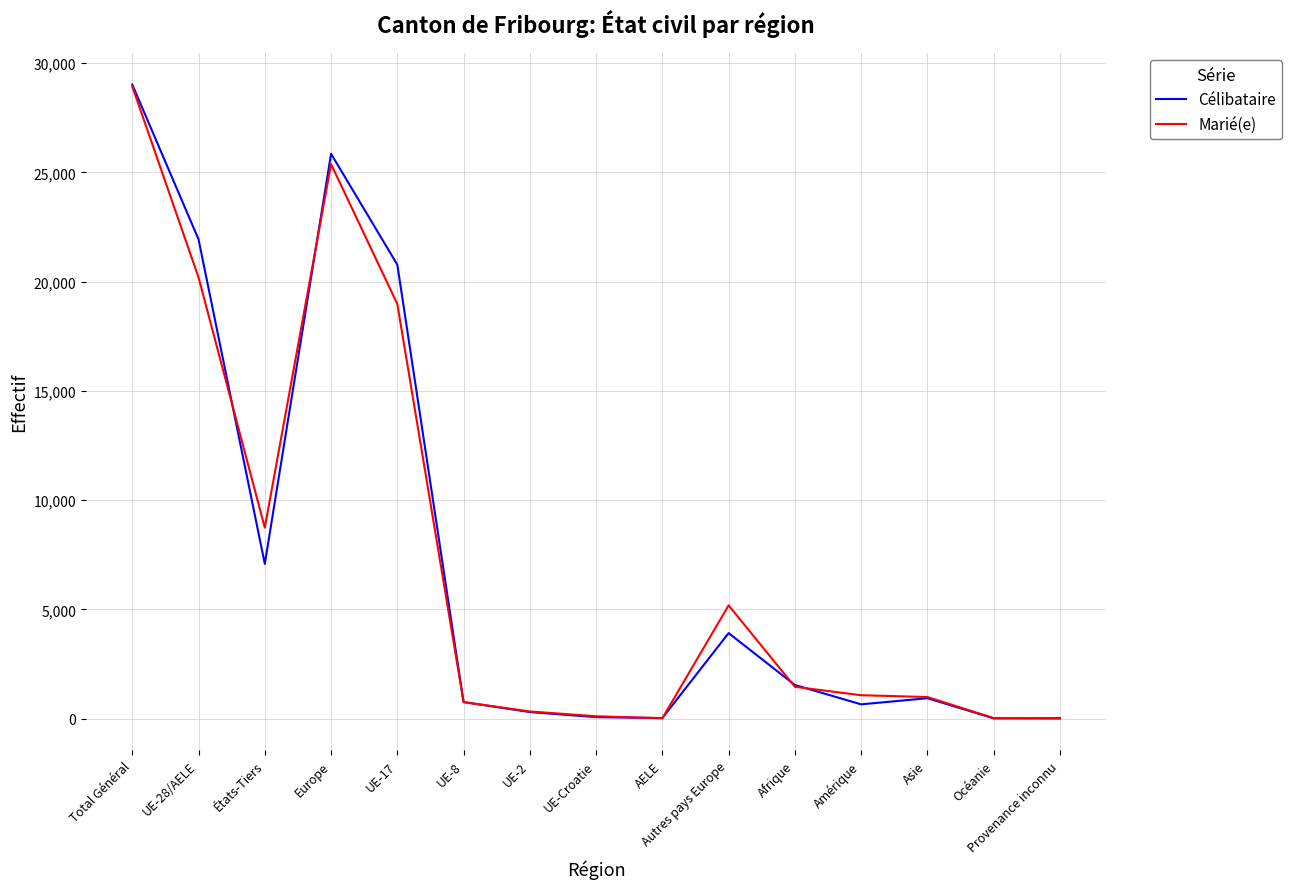

Which series changed the most between Total Général and Océanie?

Célibataire